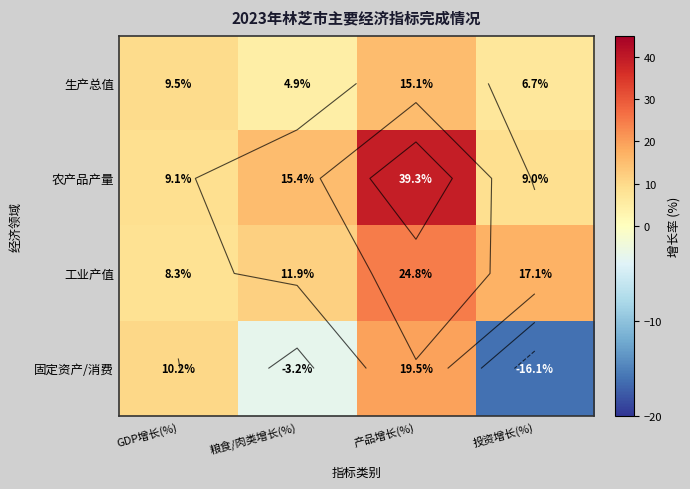

Is the value of 生产总值 at 粮食/肉类增长(%) greater than the value of 工业产值 at 粮食/肉类增长(%)?

No